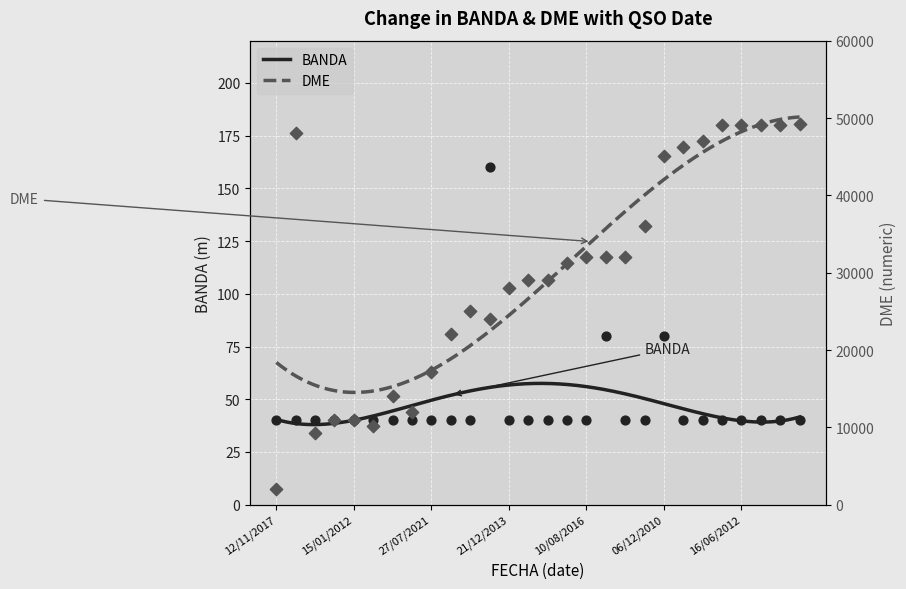

Which series has the largest total across all categories?

DME_numeric